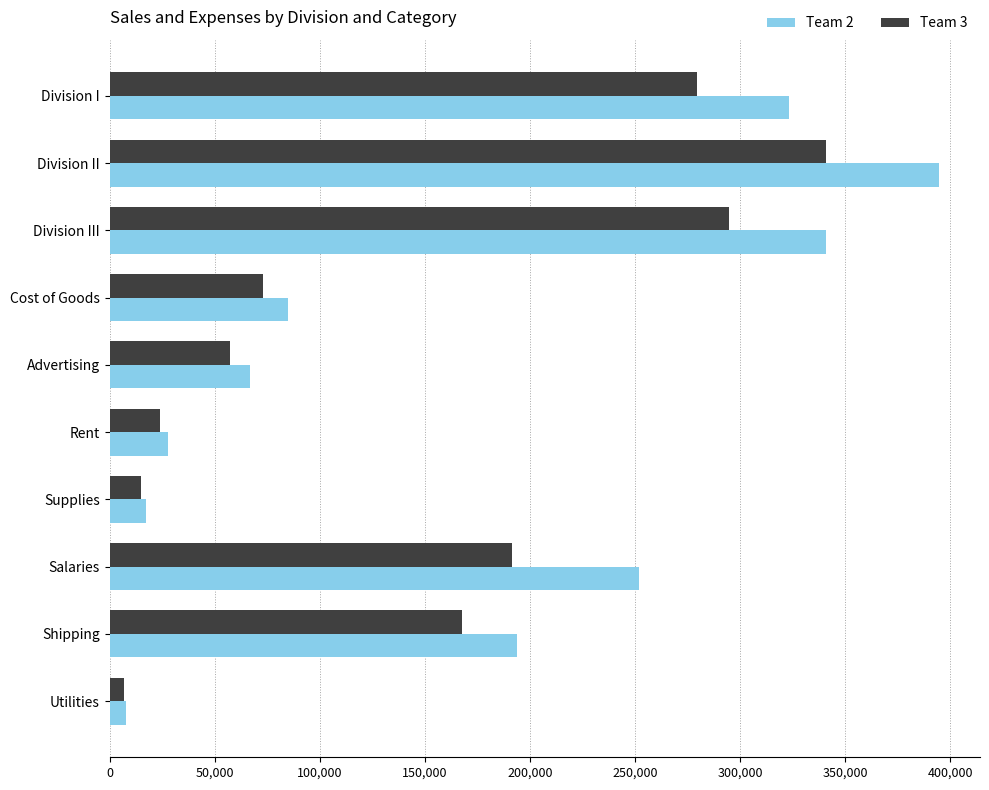

List the series in order of their peak value, lowest first.

Team 3, Team 2